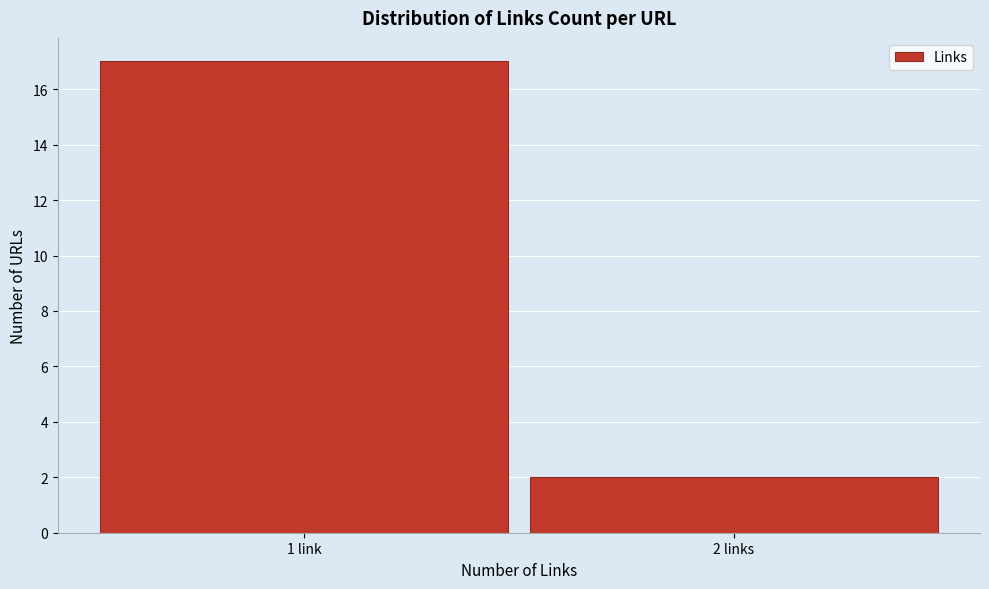

Reading left to right, transcribe all the data shown in this chart.

1 link=17	2 links=2